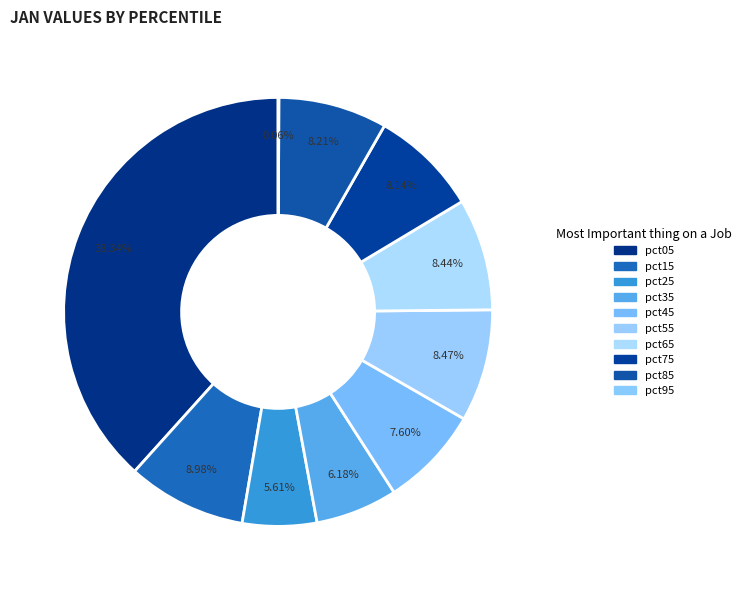

Rank the categories by value from lowest to highest.

pct95, pct25, pct35, pct45, pct75, pct85, pct65, pct55, pct15, pct05